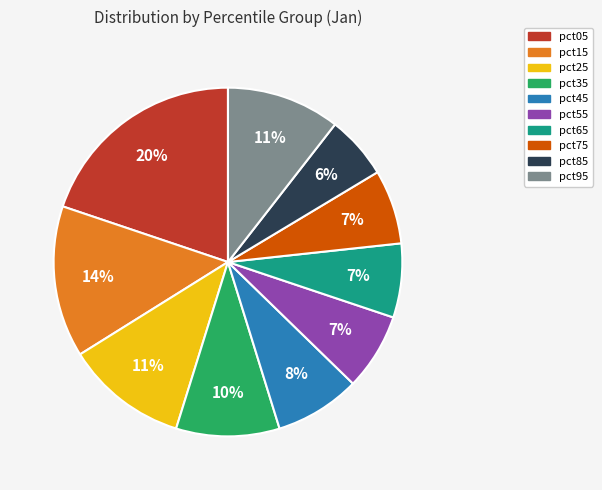

Does any single category account for the majority?

No